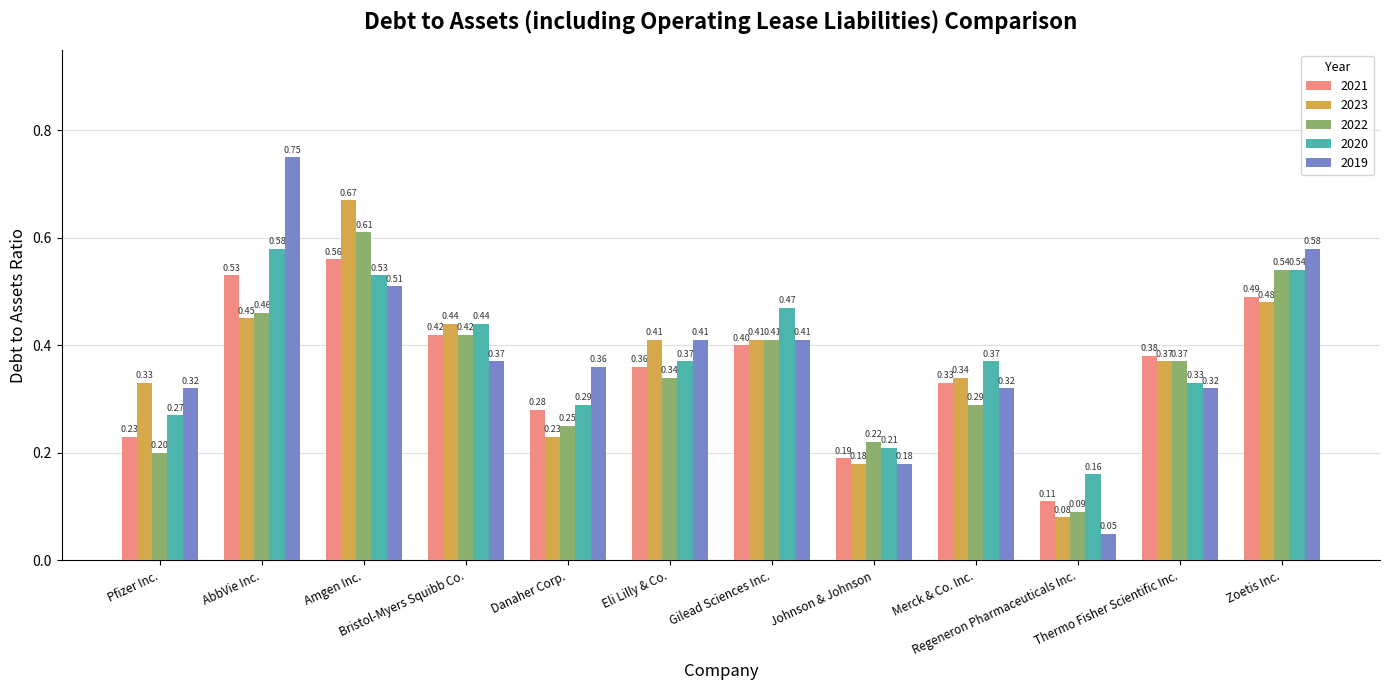

Rank the series by their maximum value, from lowest to highest.

2021, 2020, 2022, 2023, 2019